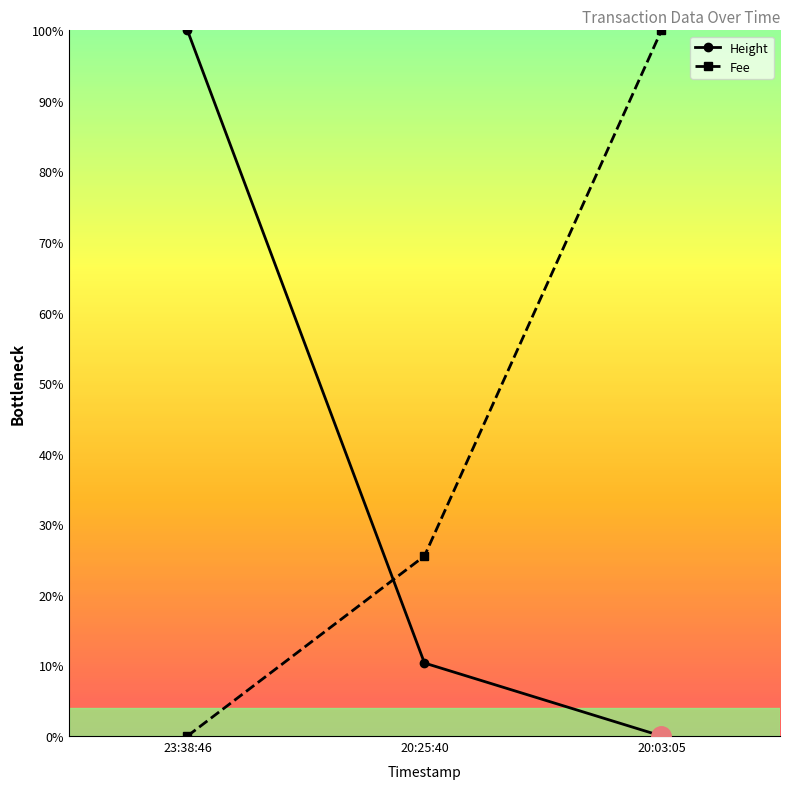

Read the Height value at 20:25:40.

10.3